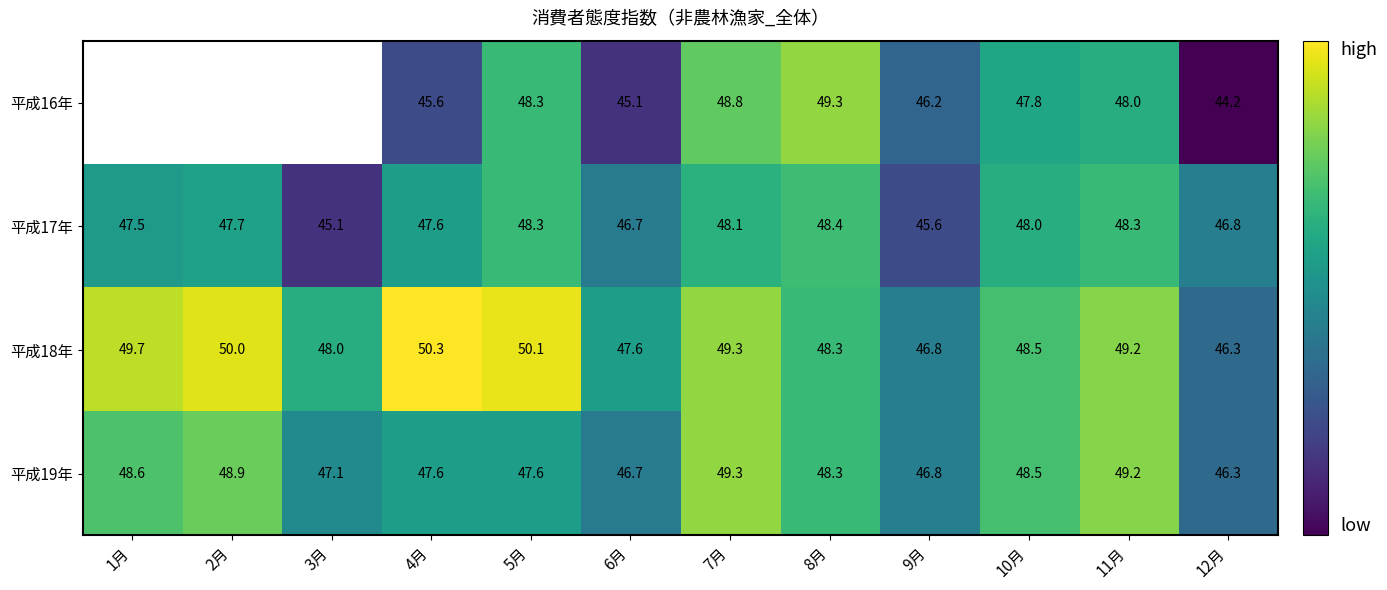

How many values in the 平成17年 series are below 47?

4